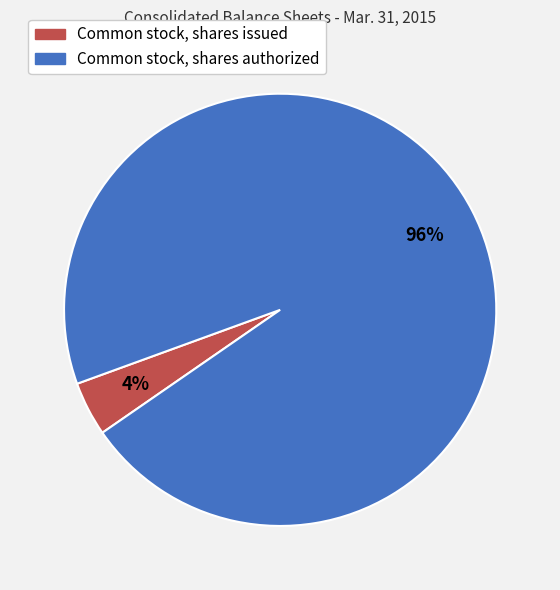

Which has a higher value, Common stock, shares authorized or Common stock, shares issued?

Common stock, shares authorized